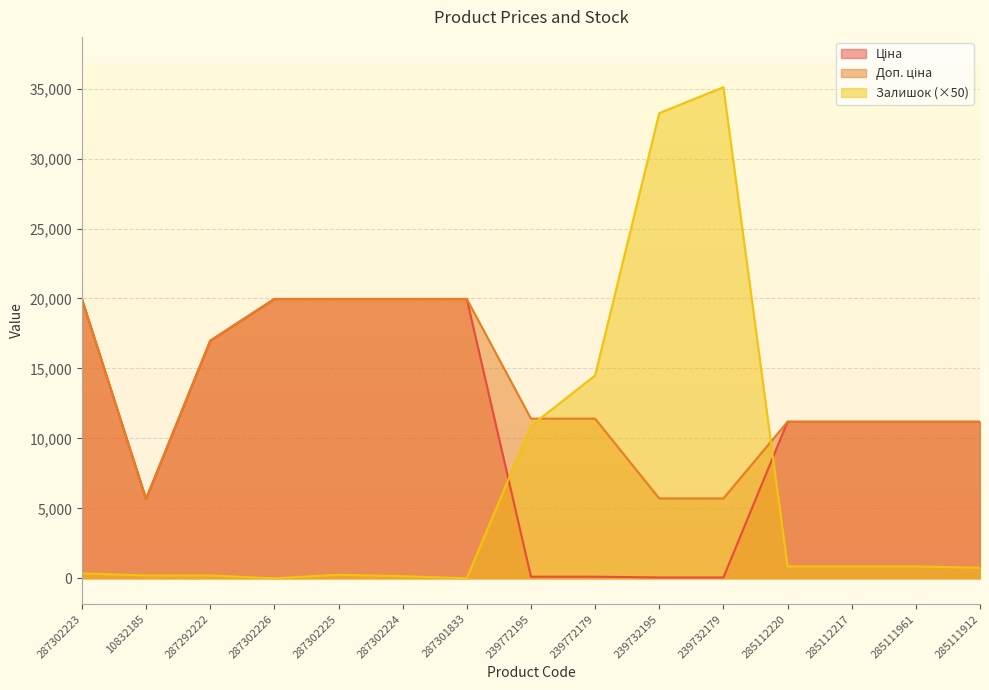

How many values in the Ціна series exceed 11188?

10